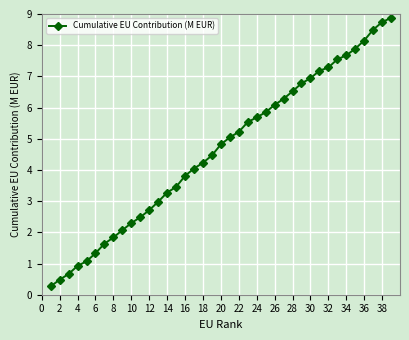

What is the smallest value displayed?

0.3